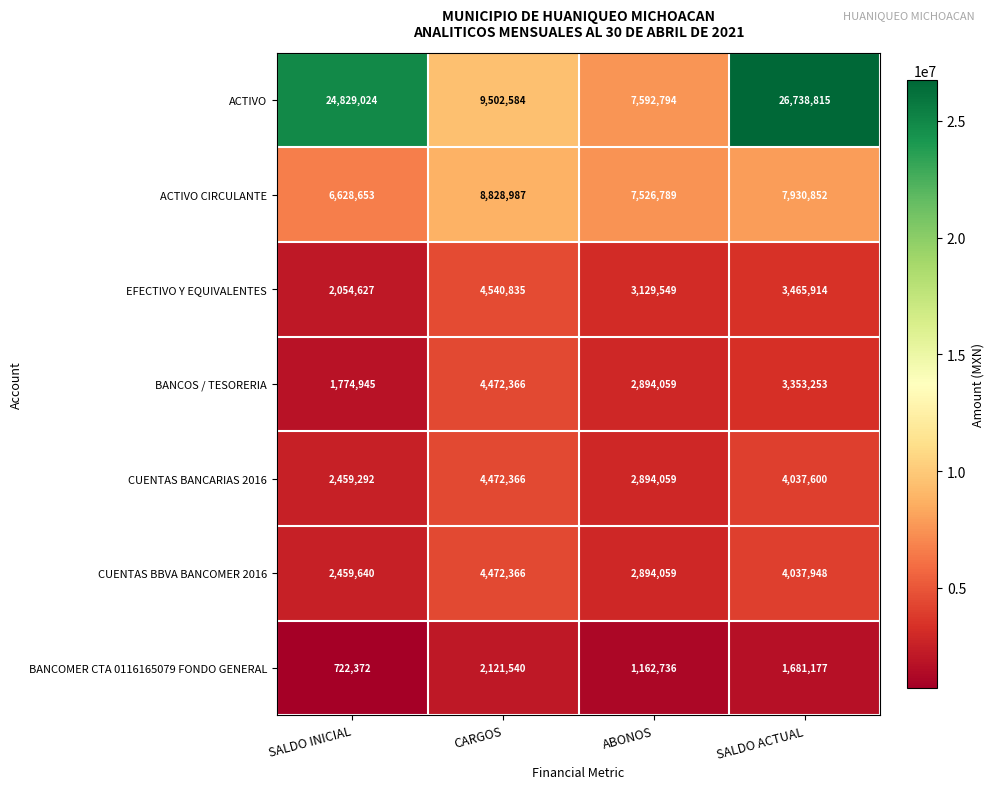

Is it true that EFECTIVO Y EQUIVALENTES equals 4540835 at CARGOS?

True